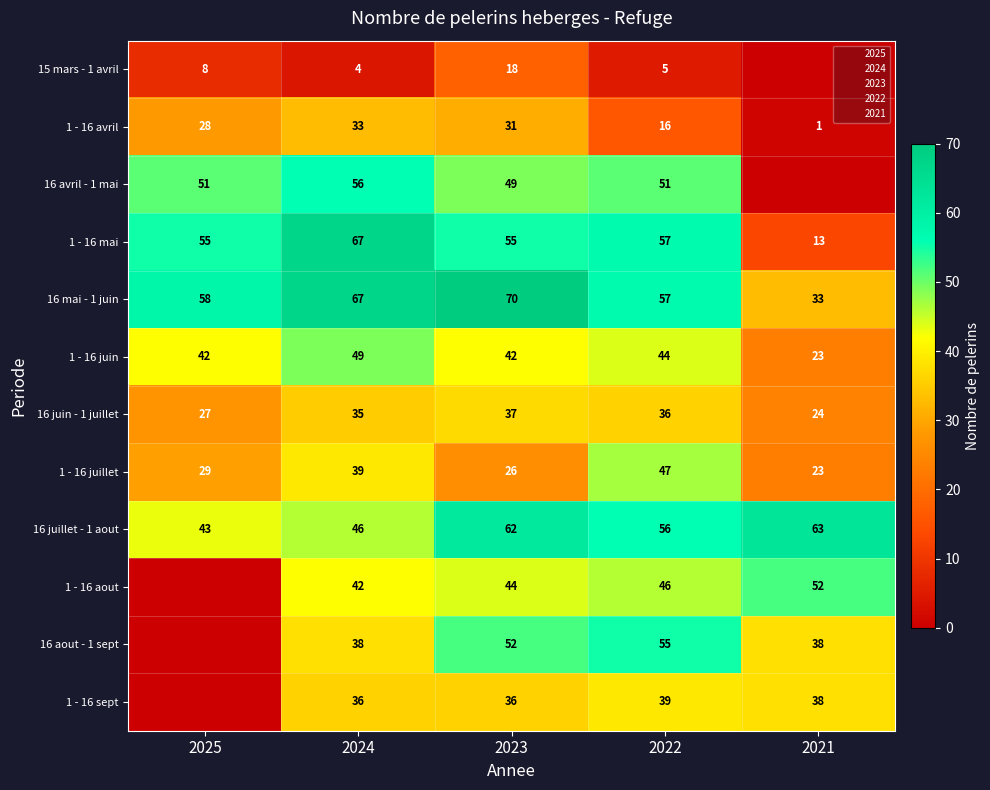

How many series are shown in this chart?

12